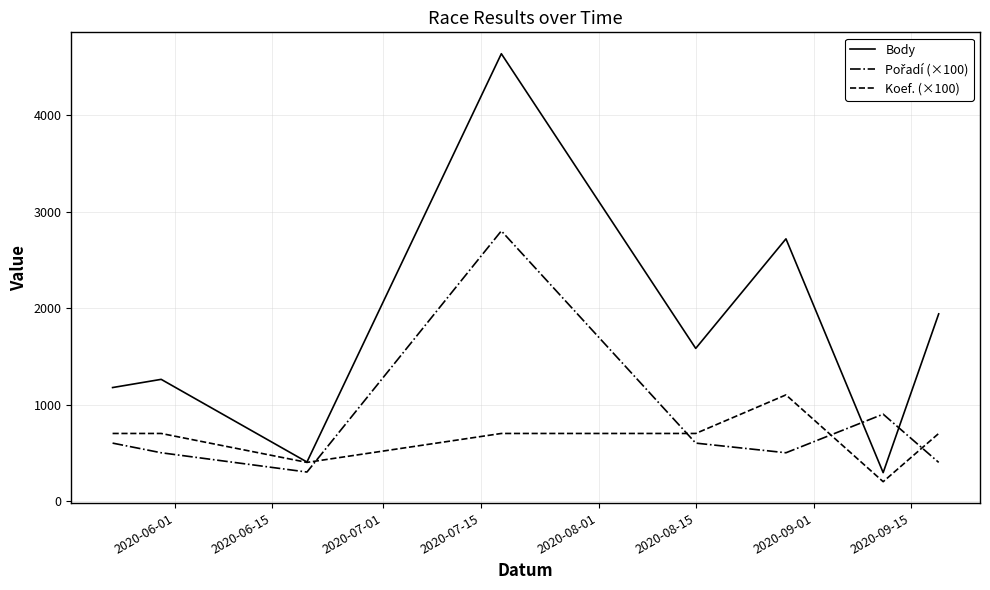

Which series has the largest total across all categories?

Body